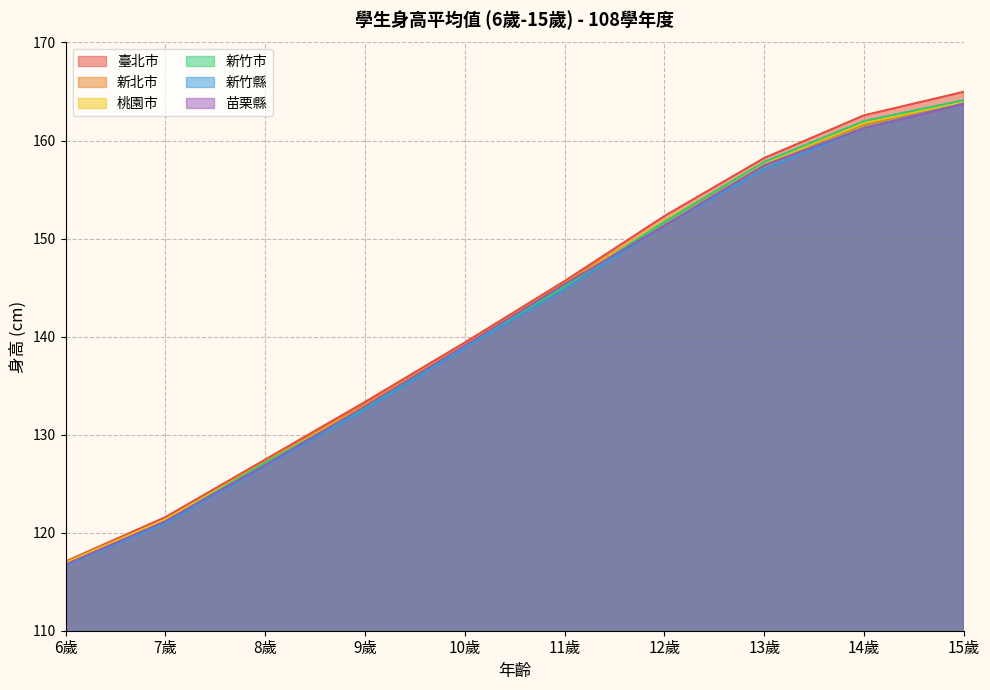

True or false: 臺北市 has a value of 42.2 at 10歲.

False